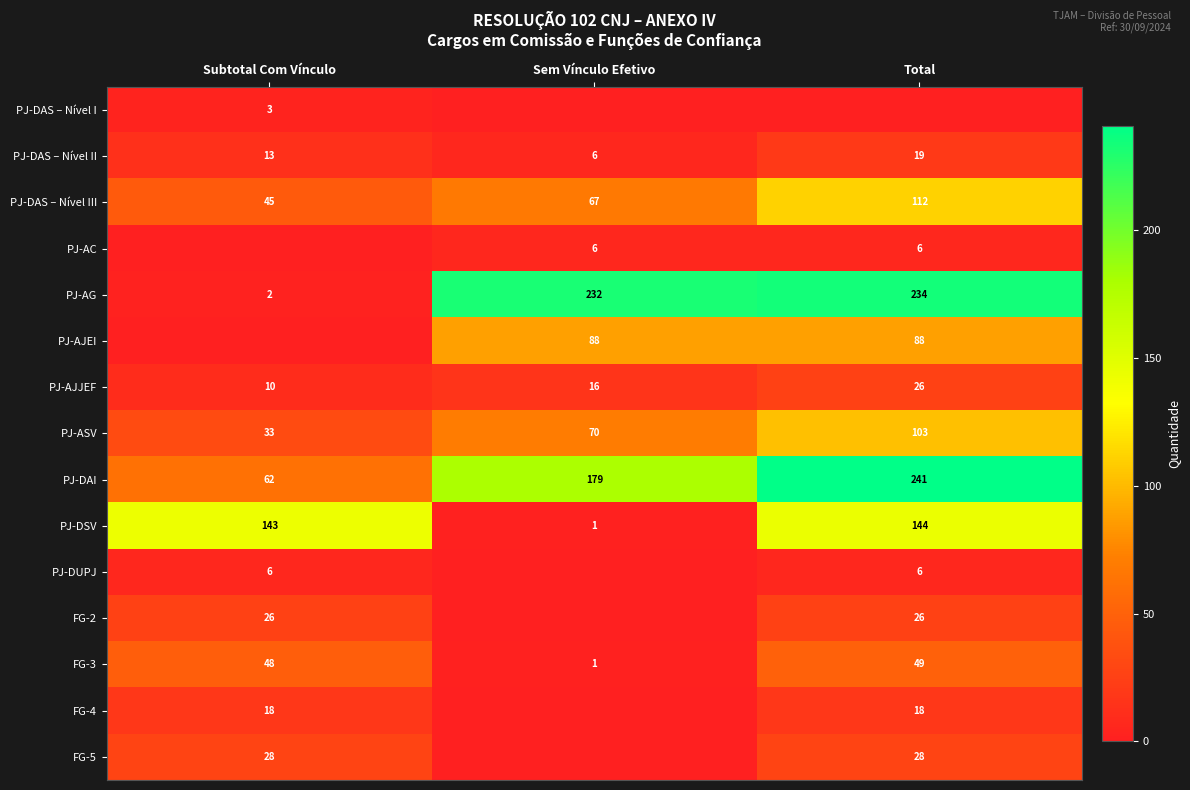

How many values in the PJ-AG series are below 232?

1